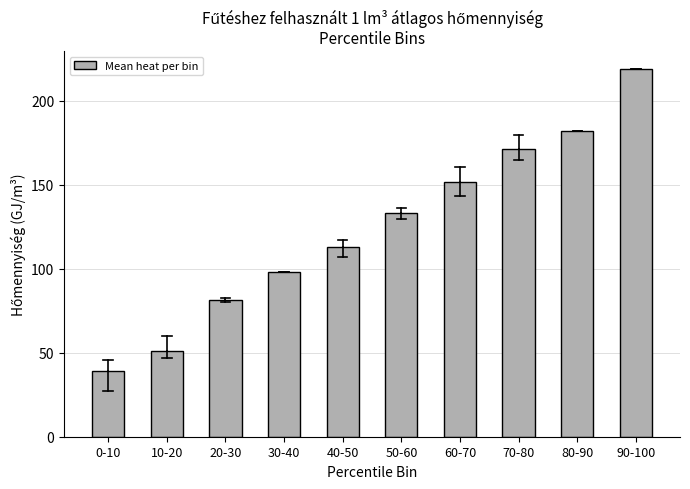

Reading left to right, list all the values displayed in this chart.

0-10=39.4	10-20=50.8	20-30=81.4	30-40=98.0	40-50=112.8	50-60=132.8	60-70=151.8	70-80=171.4	80-90=182.1	90-100=218.6